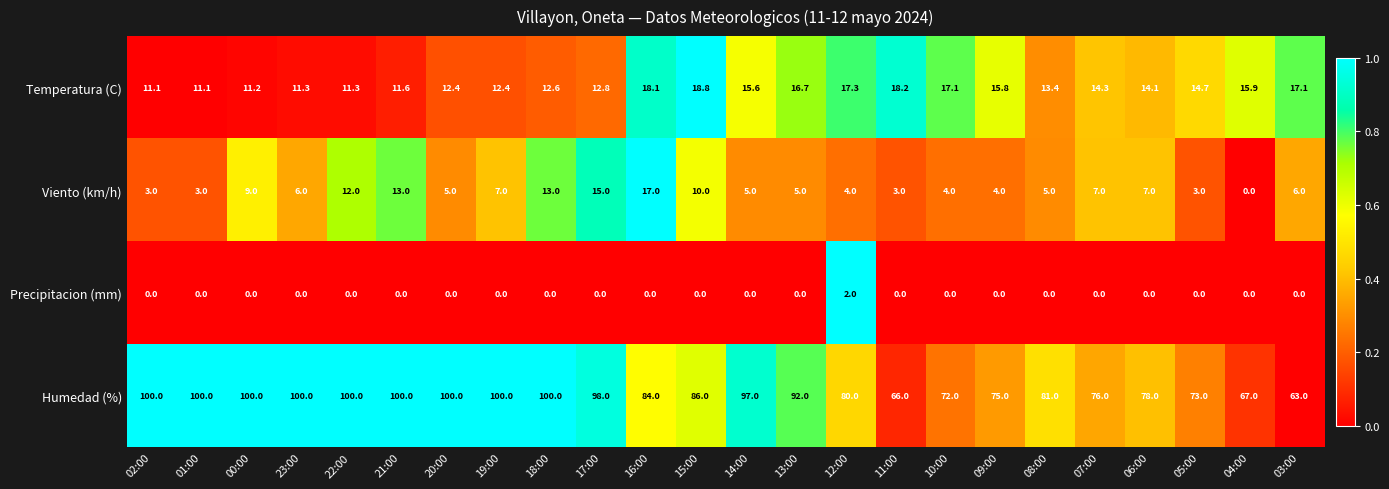

Count the number of data series in this chart.

4